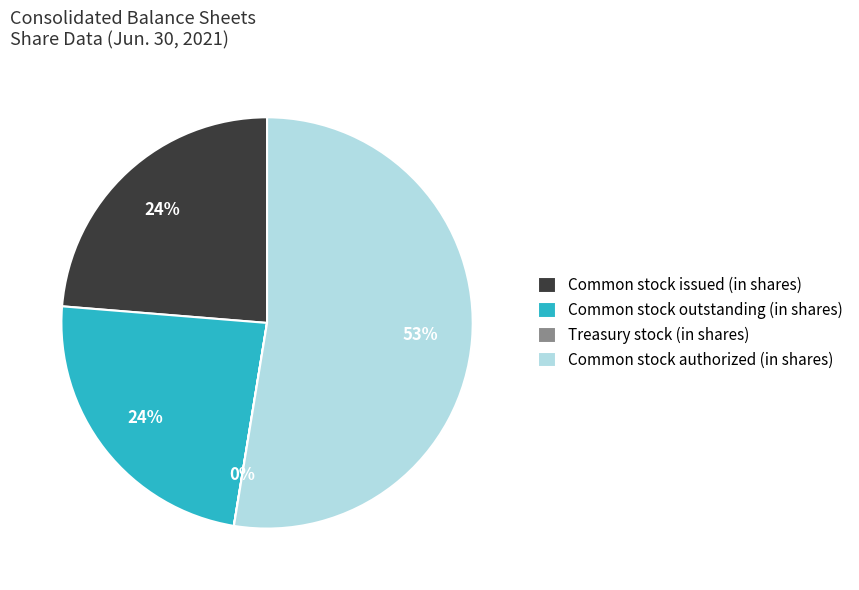

Does Common stock authorized (in shares) account for over 50% of the chart?

Yes